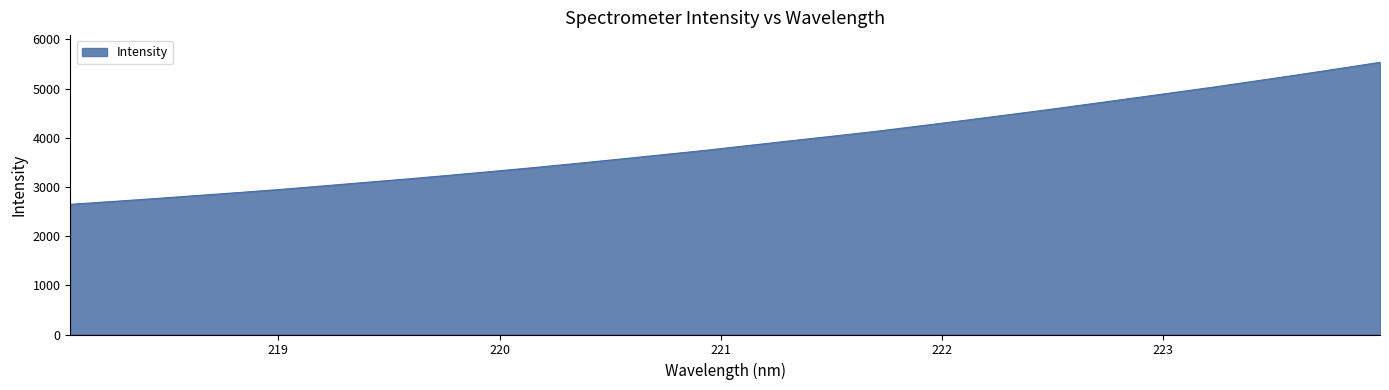

What is the smallest value displayed?

2646.1